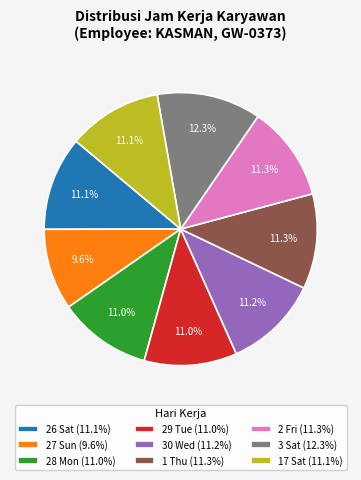

The 1 Thu slice represents 2% of the pie. True or false?

False